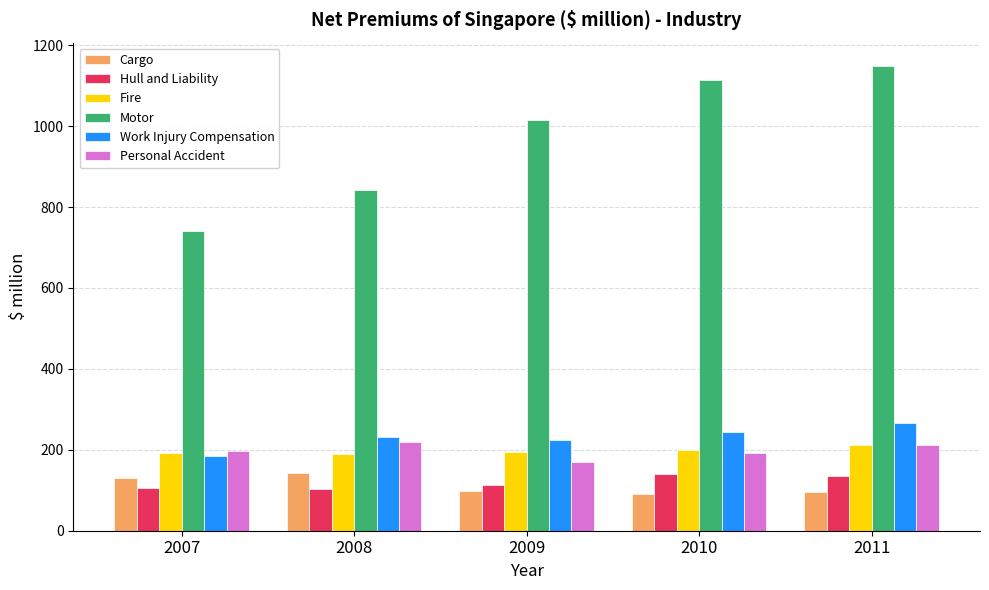

What are all the series names shown in the legend?

Cargo, Hull and Liability, Fire, Motor, Work Injury Compensation, Personal Accident